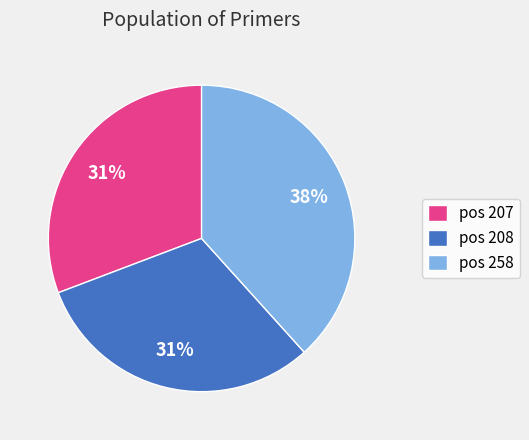

True or false: pos 207 accounts for 31% of the total.

True